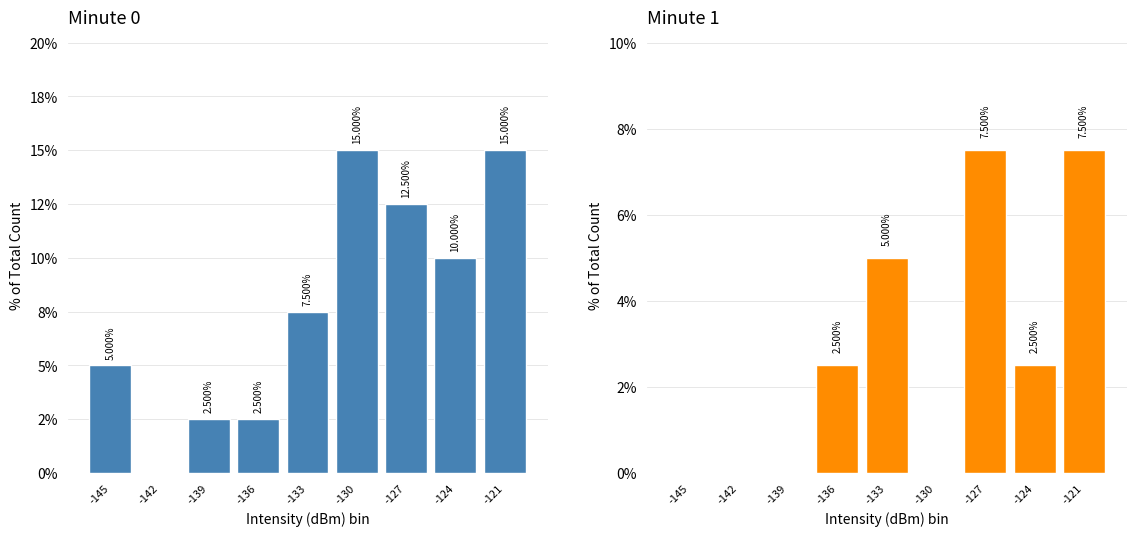

Is it true that Minute 0 equals -7.2 at -142?

False